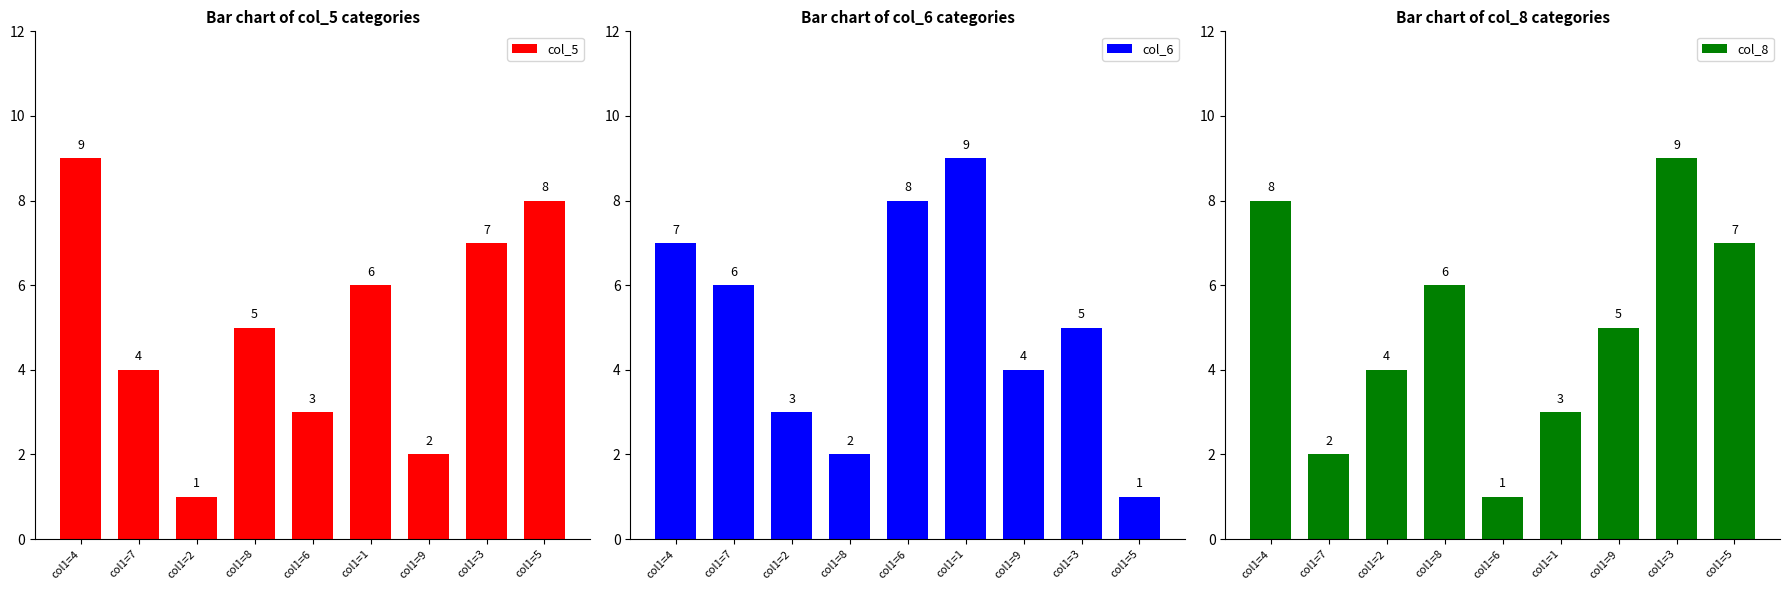

How many series are shown in this chart?

3